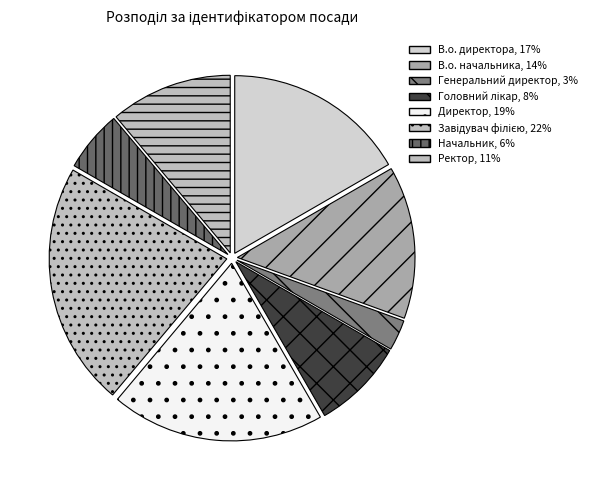

Count the number of slices in the pie.

8